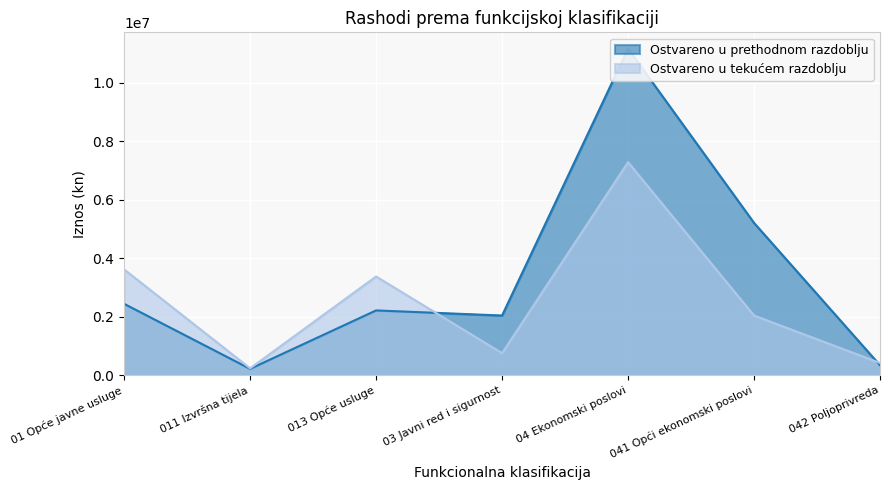

Where is the first local maximum for Ostvareno u tekućem razdoblju?

013 Opće usluge